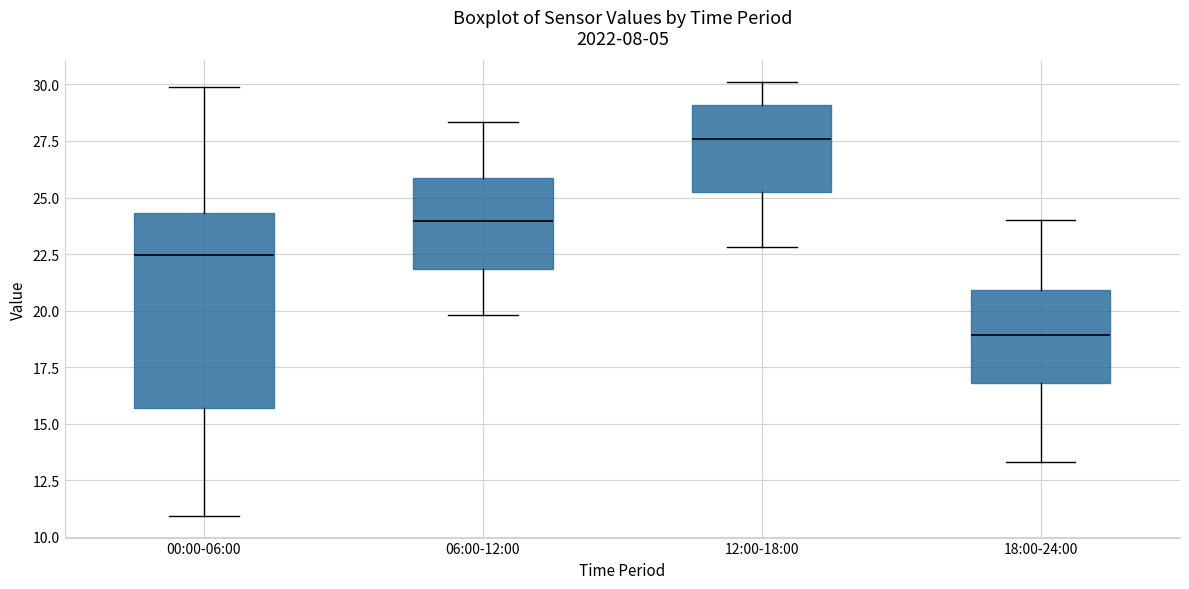

Reading left to right, transcribe this box plot: for each box, give where its median line is, the range the box spans, and where its two whiskers end, as read against the y-axis. The values are not printed on the chart, so give them approximately, as read against the axis.

00:00-06:00: median 22.5, box 15.5 to 24.5, whiskers 11.0 to 30.0
06:00-12:00: median 24.0, box 22.0 to 26.0, whiskers 20.0 to 28.5
12:00-18:00: median 27.5, box 25.5 to 29.0, whiskers 23.0 to 30.0
18:00-24:00: median 19.0, box 17.0 to 21.0, whiskers 13.5 to 24.0